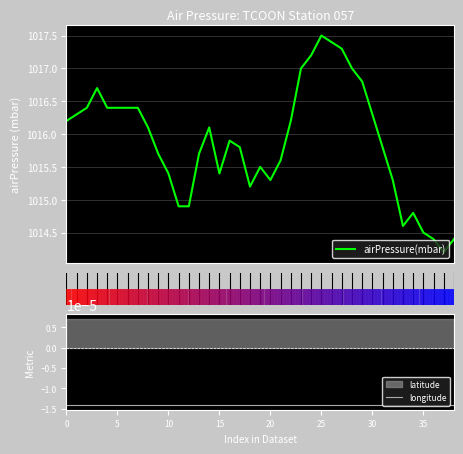

What is the difference between the second highest and second lowest values in the airPressure(mbar) series?

3.0